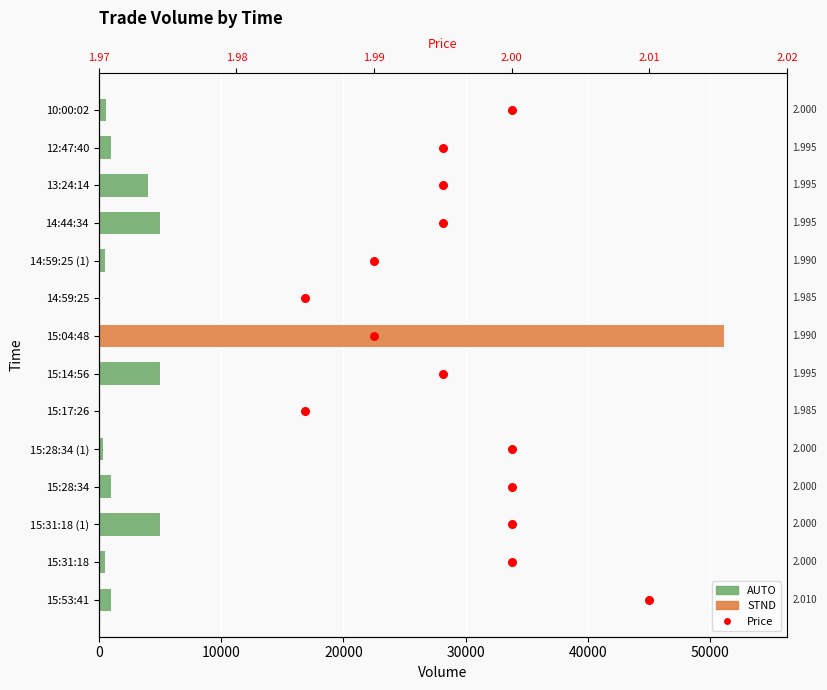

What is the total value across all series at 9?

519